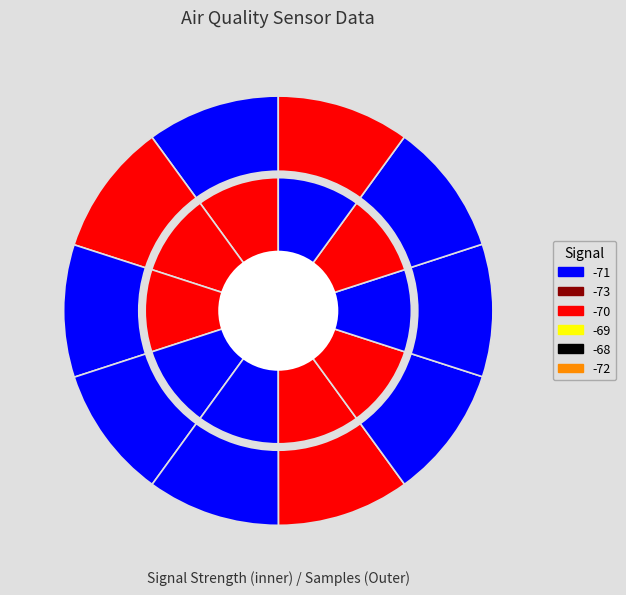

Is there a majority slice in this chart?

No